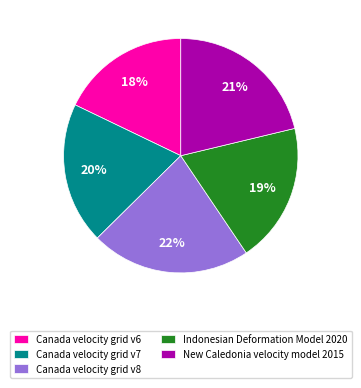

Combined, do Canada velocity grid v6 and Indonesian Deformation Model 2020 account for over 50%?

No